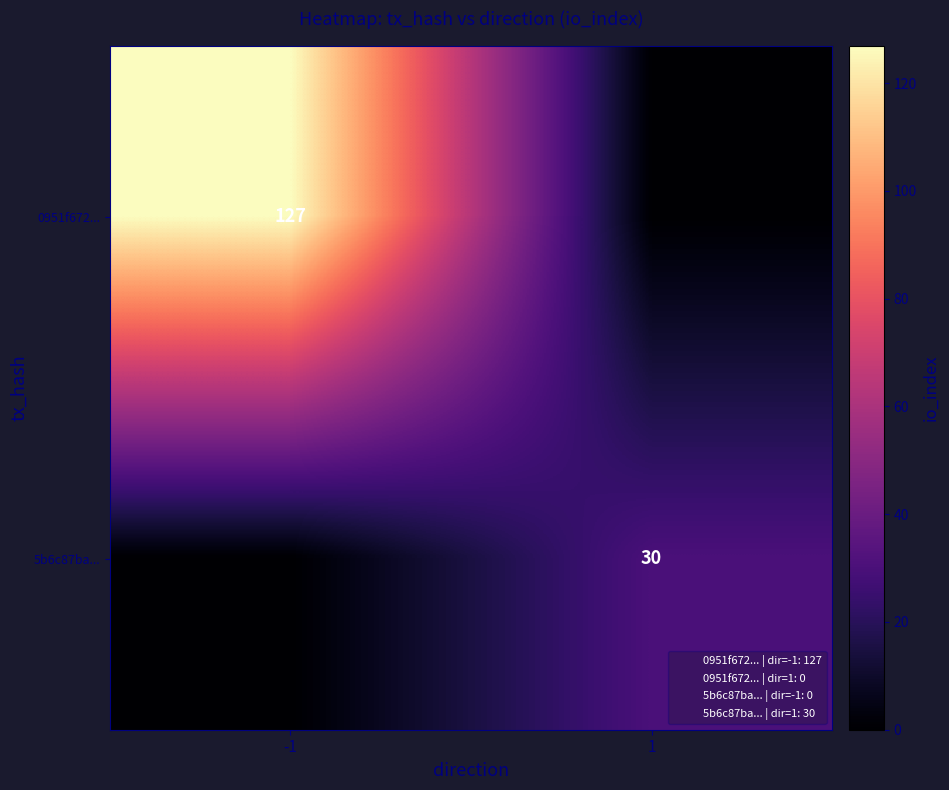

The 5b6c87ba... series shows 30 at 1. True or false?

True